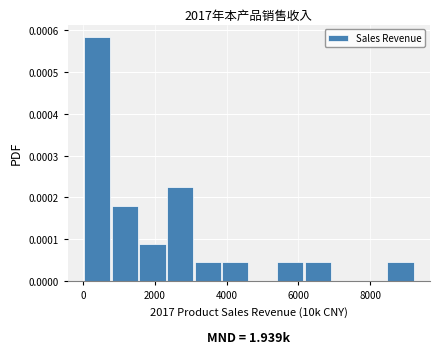

Read against the x-axis, roughly where is the centre of the tallest bar?

400